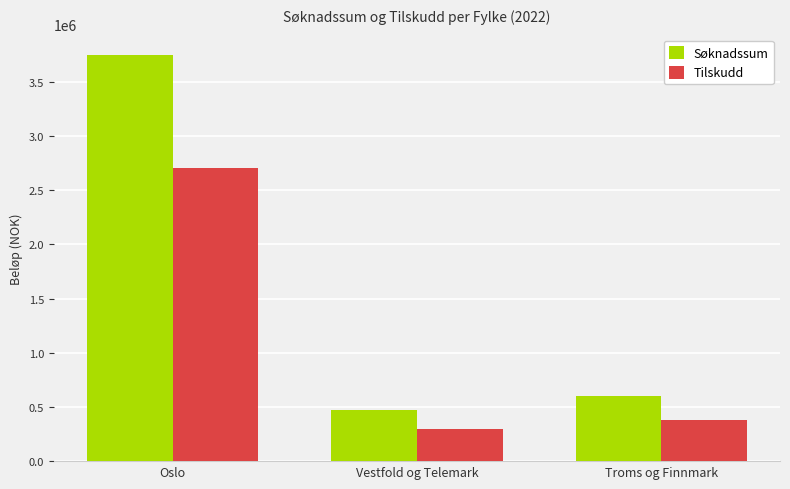

What are all the series names shown in the legend?

Søknadssum, Tilskudd